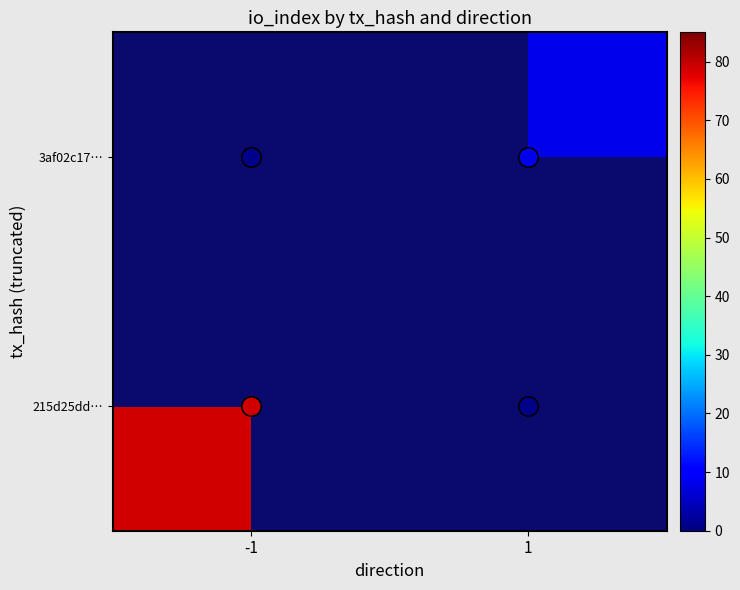

The value of 3af02c17… at 1 is 8.0. True or false?

True